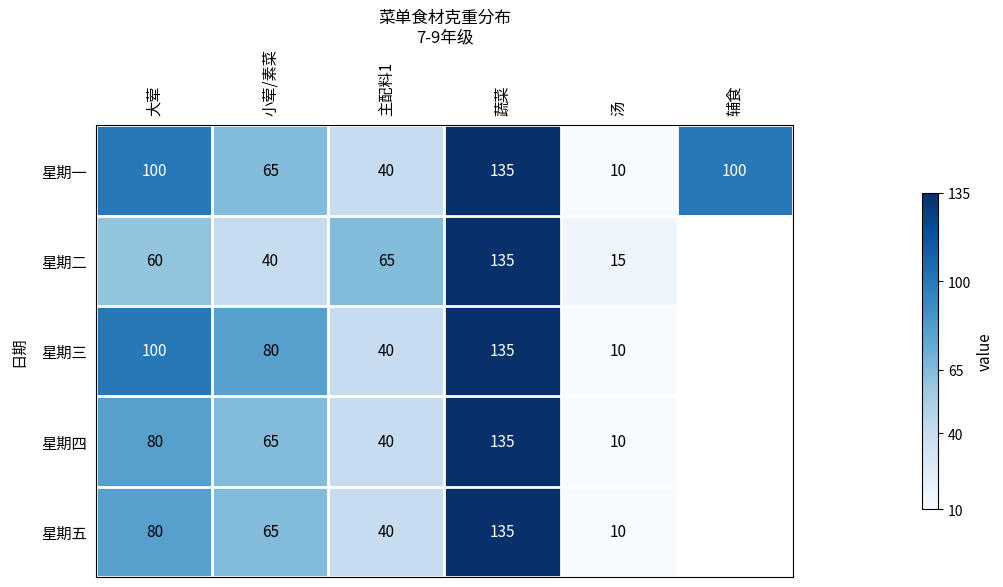

How many data points does each series have?

6